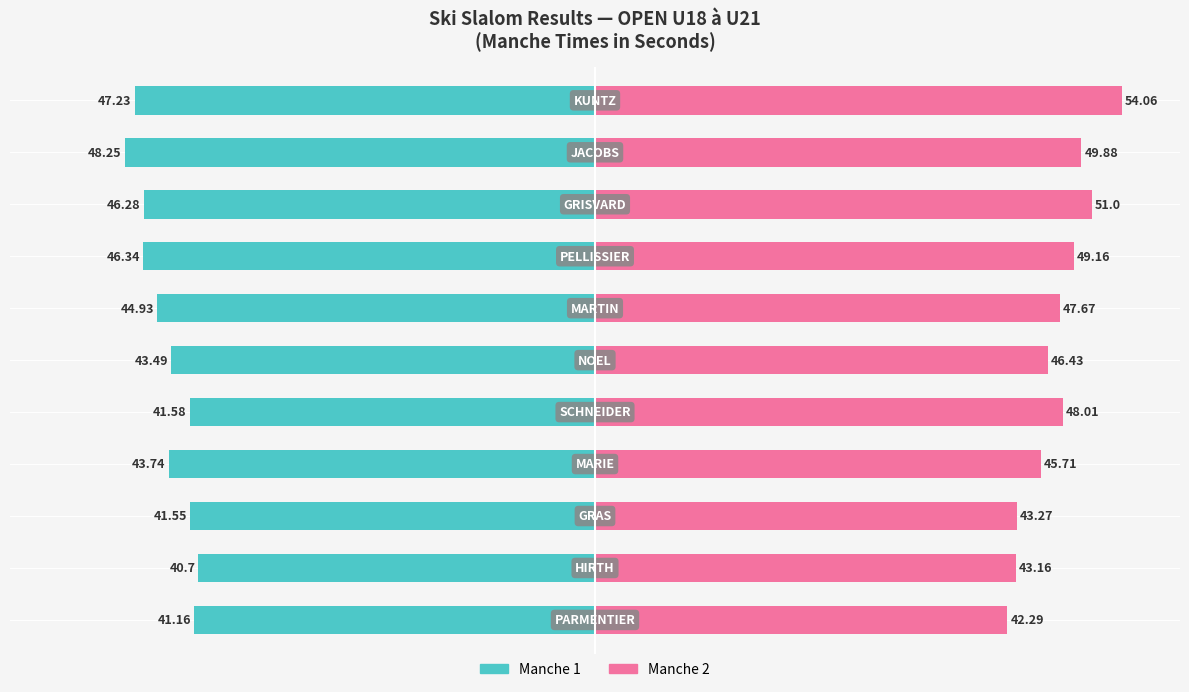

Which series has the widest spread of values?

Manche 2